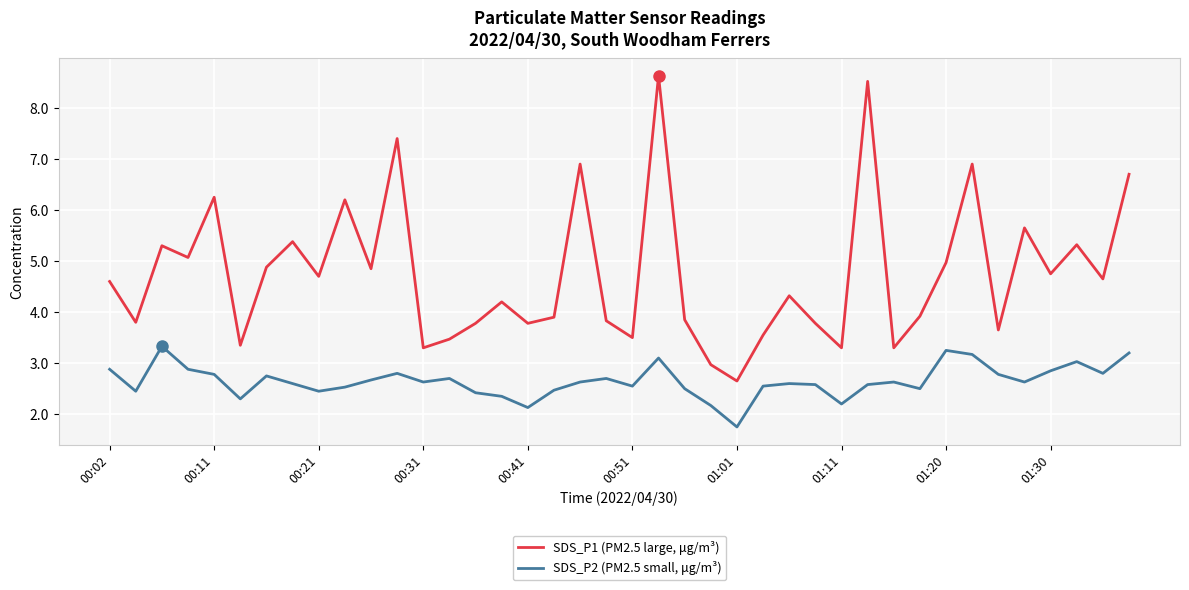

What is the minimum value for SDS_P2 (PM2.5 small, μg/m³)?

1.8